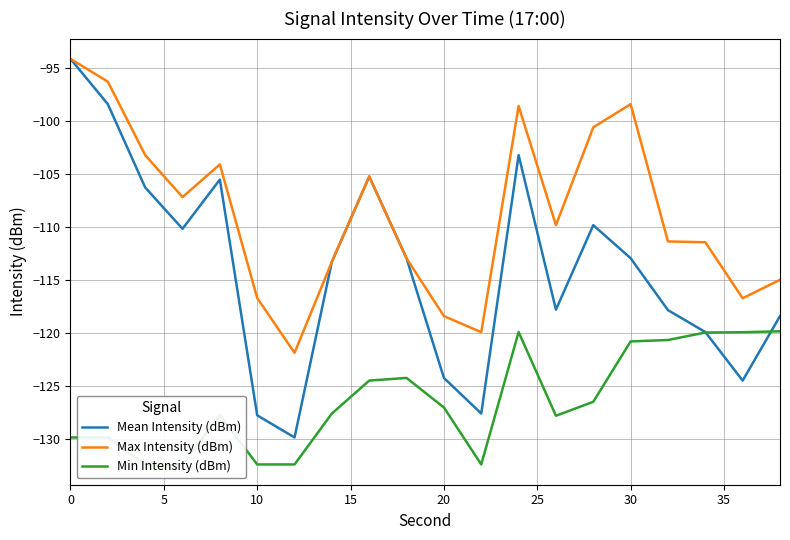

What is the maximum value for Max Intensity (dBm)?

-94.2